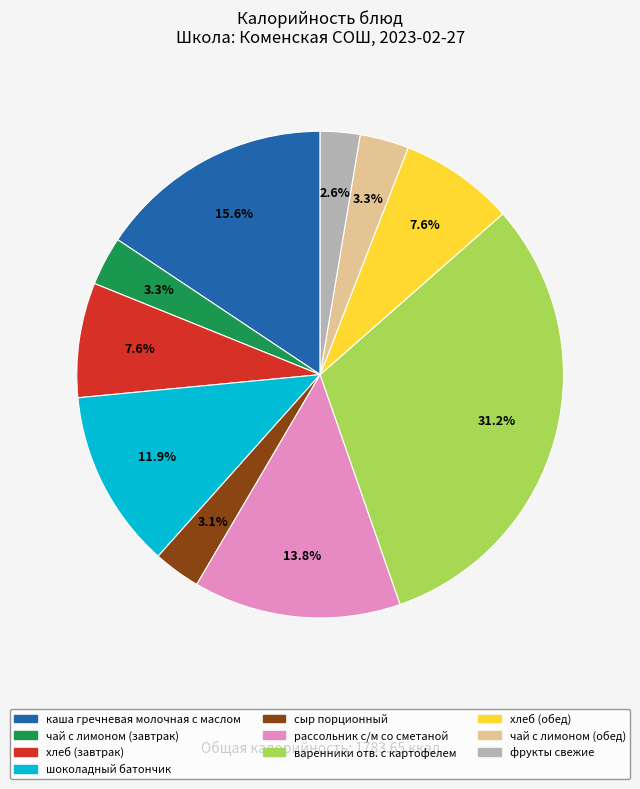

What percentage is NOT represented by шоколадный батончик?

88.1%